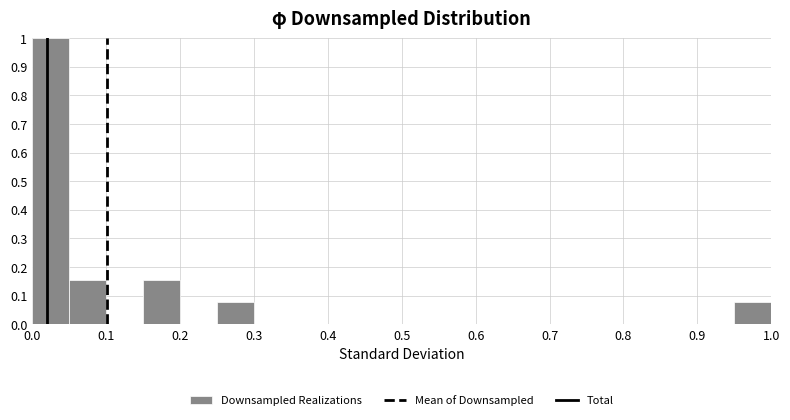

Reading left to right, list every bar in this chart as the range it spans on the x-axis followed by its height. The values are not printed on the chart, so give them approximately, as read against the axis.

0.00 to 0.05: 1.00
0.05 to 0.10: 0.15
0.10 to 0.15: 0
0.15 to 0.20: 0.15
0.20 to 0.25: 0
0.25 to 0.30: 0.08
0.30 to 0.35: 0
0.35 to 0.40: 0
0.40 to 0.45: 0
0.45 to 0.50: 0
0.50 to 0.55: 0
0.55 to 0.60: 0
0.60 to 0.65: 0
0.65 to 0.70: 0
0.70 to 0.75: 0
0.75 to 0.80: 0
0.80 to 0.85: 0
0.85 to 0.90: 0
0.90 to 0.95: 0
0.95 to 1.00: 0.08